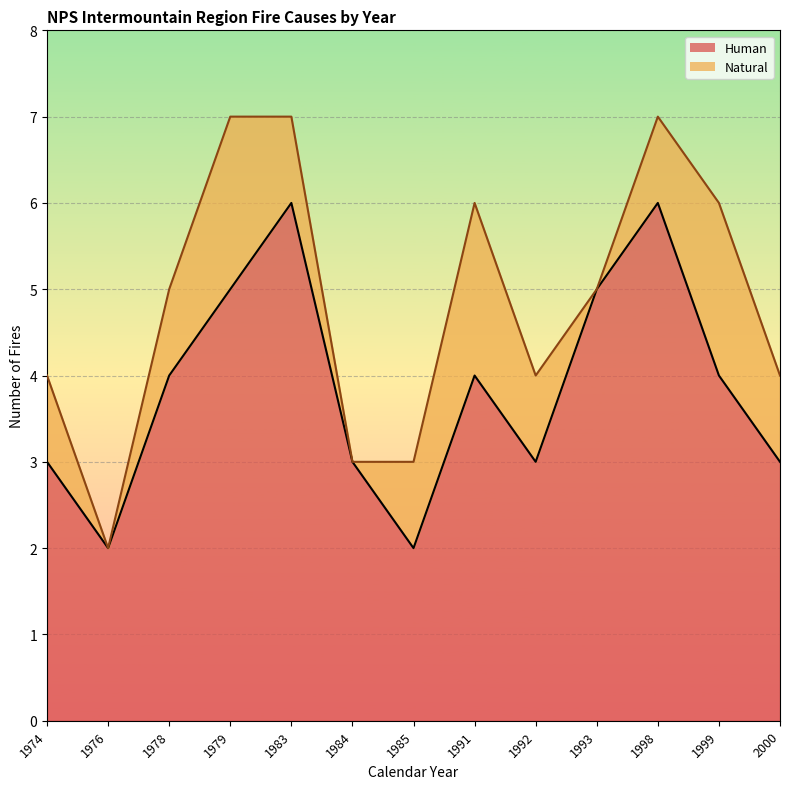

True or false: the data shows 7 at 1979.

False